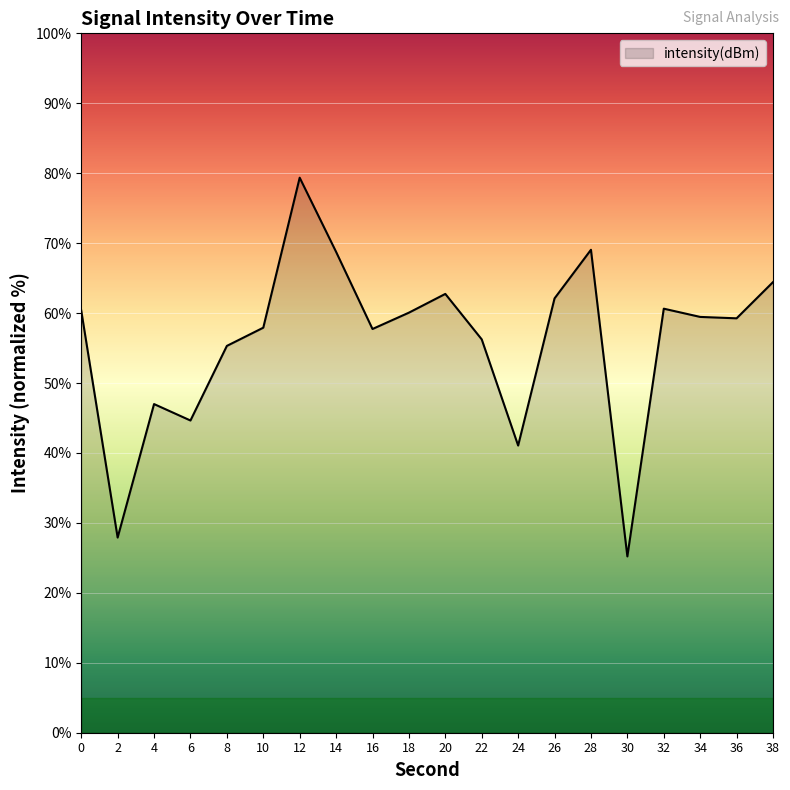

What is the change in value from 18 to 22?

-3.8